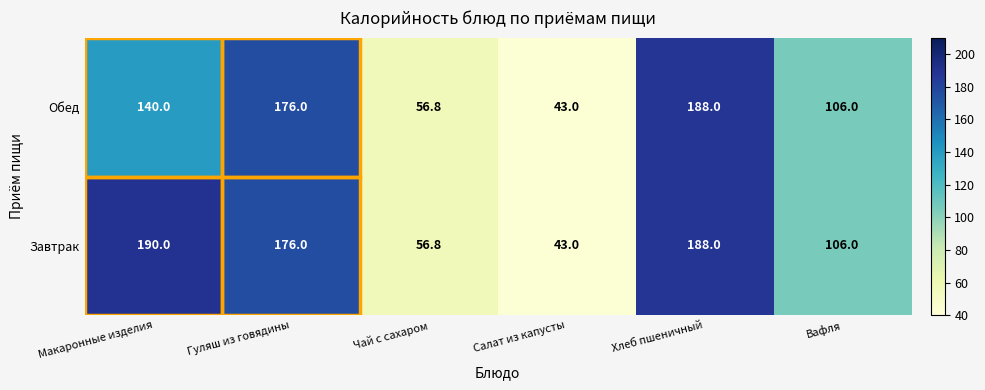

What is the greatest value displayed?

190.0